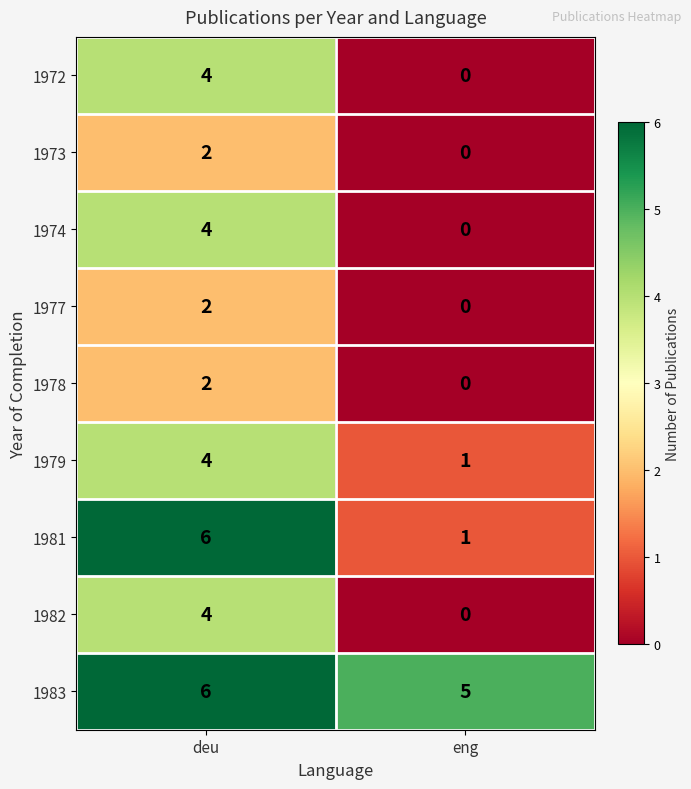

The 1982 series shows -1 at eng. True or false?

False